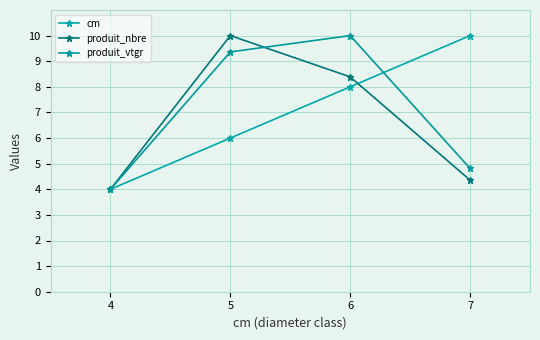

Which series has the largest range (max minus min)?

cm